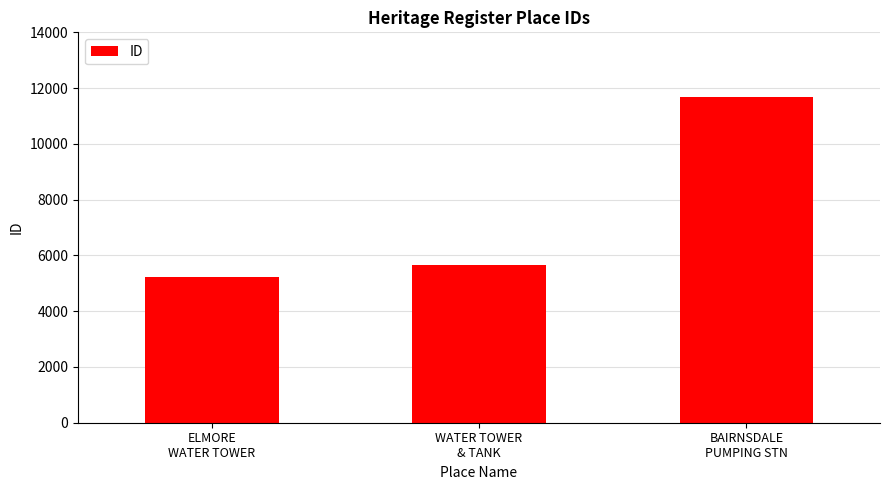

What is the label of the 3rd bar from the right?

ELMORE
WATER TOWER